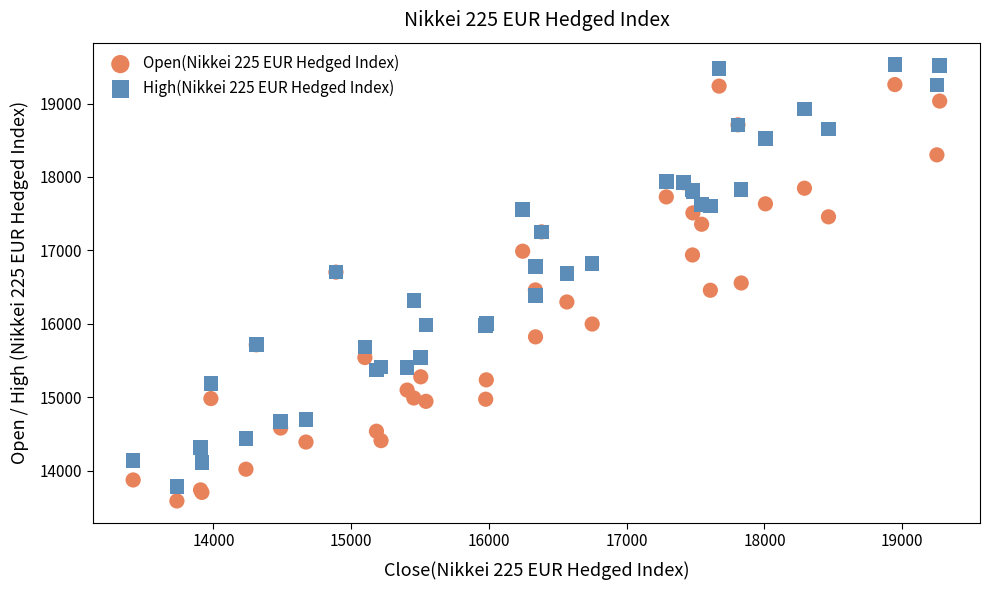

What is the X range (max minus min) for the scatter plot?

5854.7